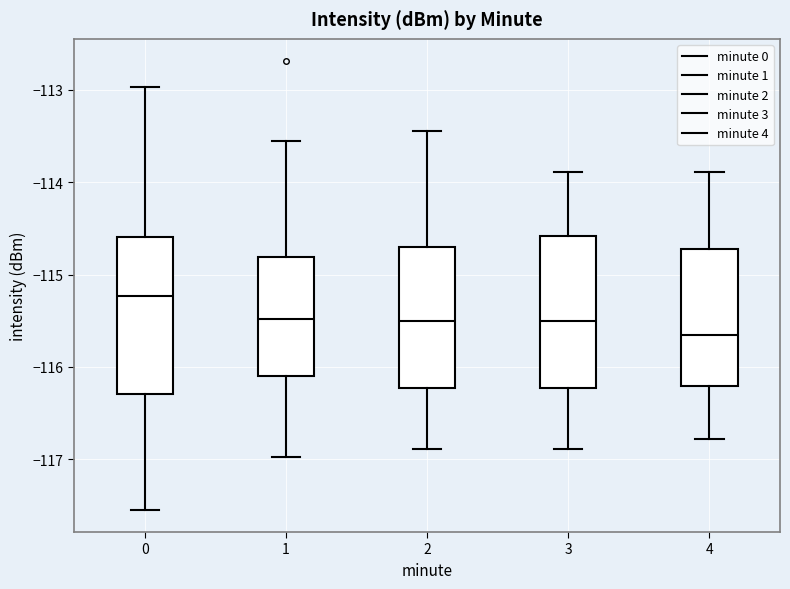

Where does the upper whisker of the box at x = 3 end on the y-axis? The values are not printed on the chart, so give them approximately, as read against the axis.

-113.9